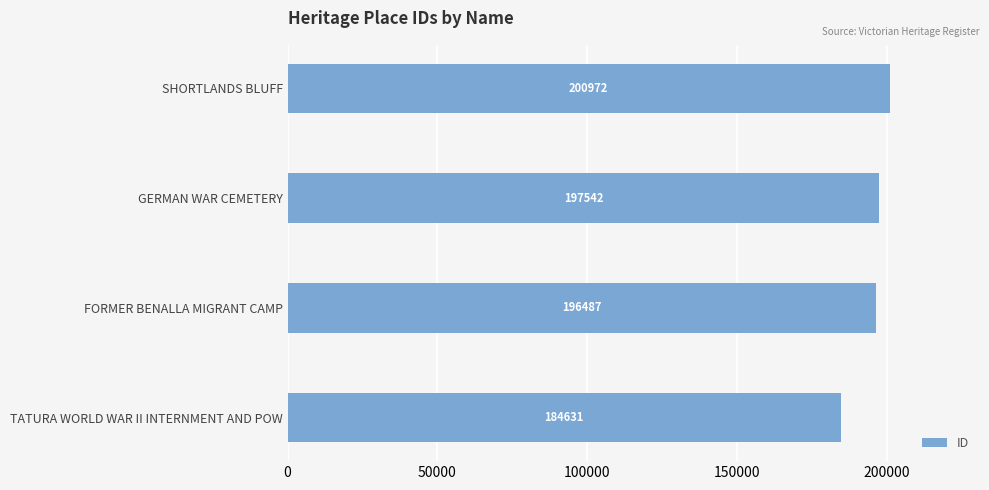

What is the difference between the maximum and minimum values?

16341